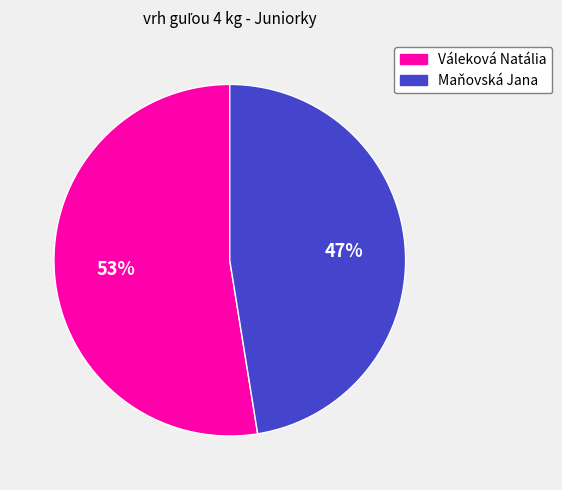

To the nearest percent, what portion does Maňovská Jana represent?

47%